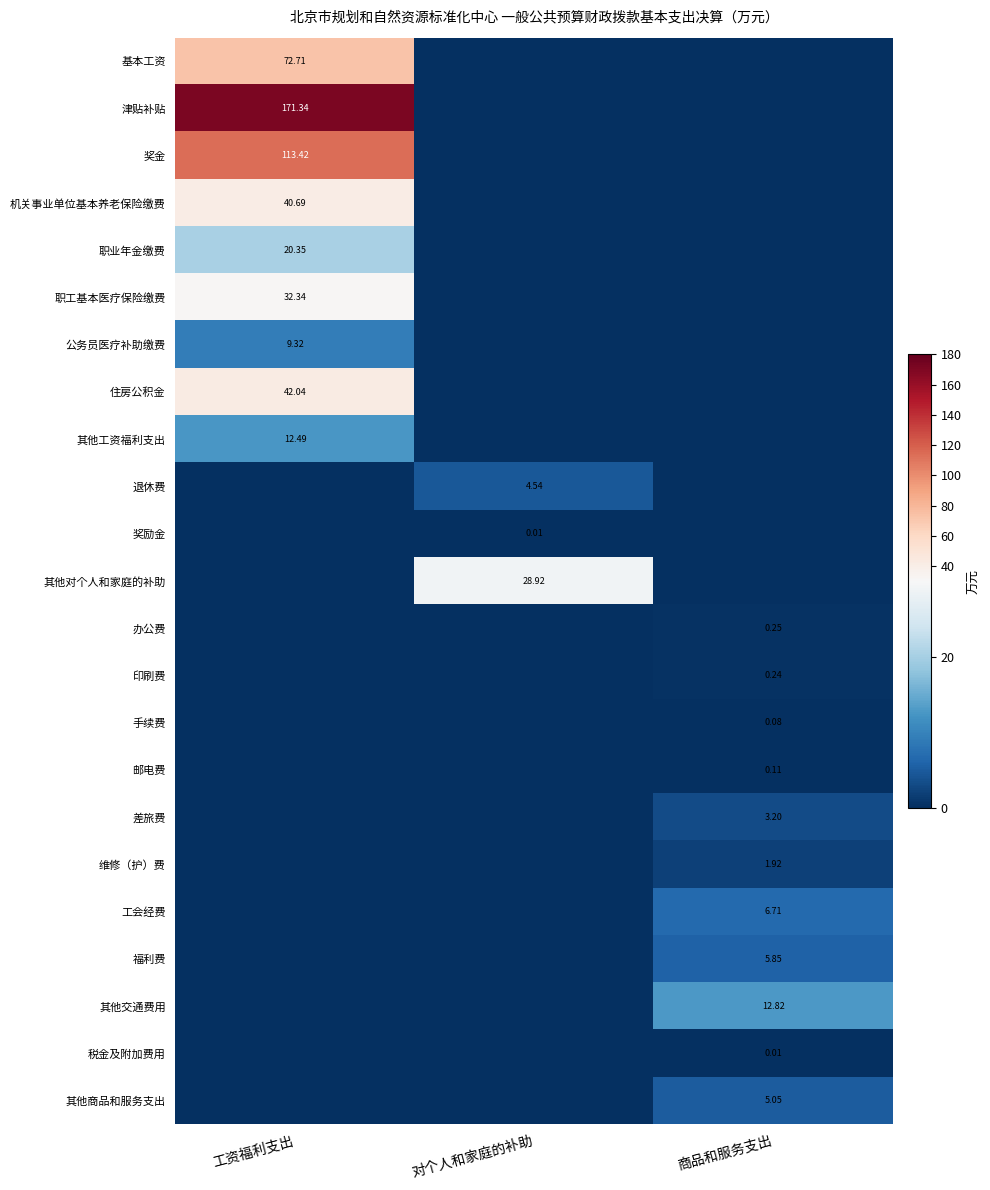

What is the spread (max minus min) of values at 工资福利支出?

171.3